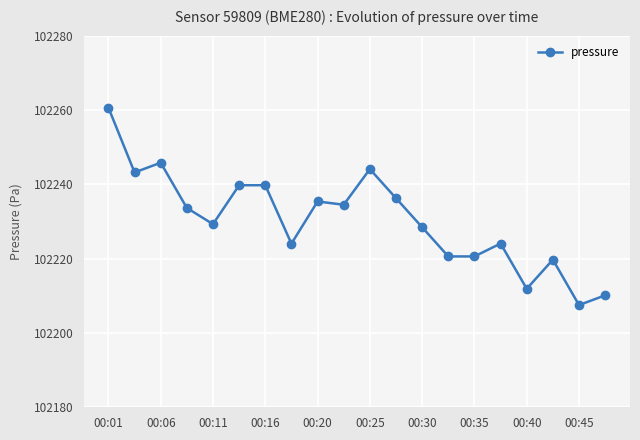

What is the value of the 3rd point from the left?

102245.8